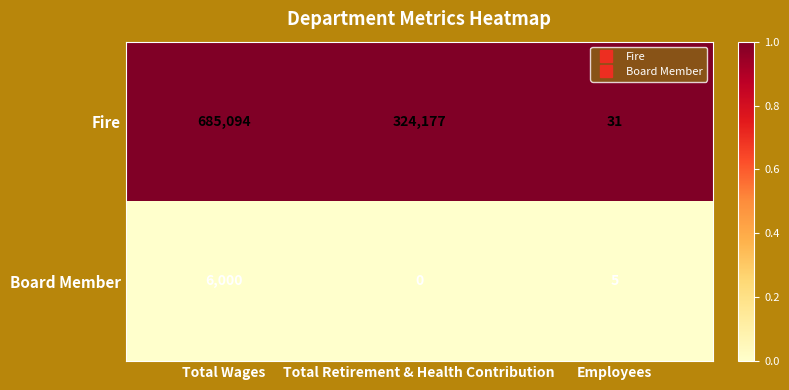

What is the spread (max minus min) of values at Total Wages?

679094